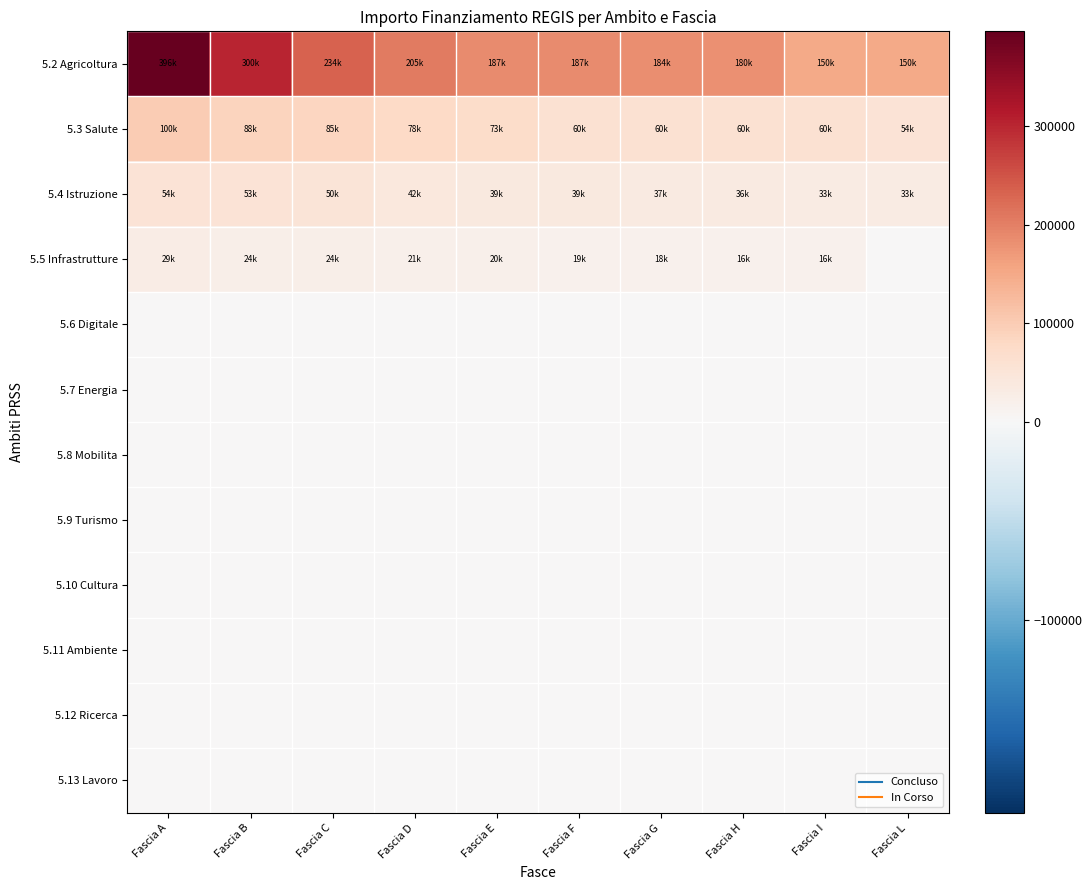

What is the total value across all series at Fascia L?

236588.9